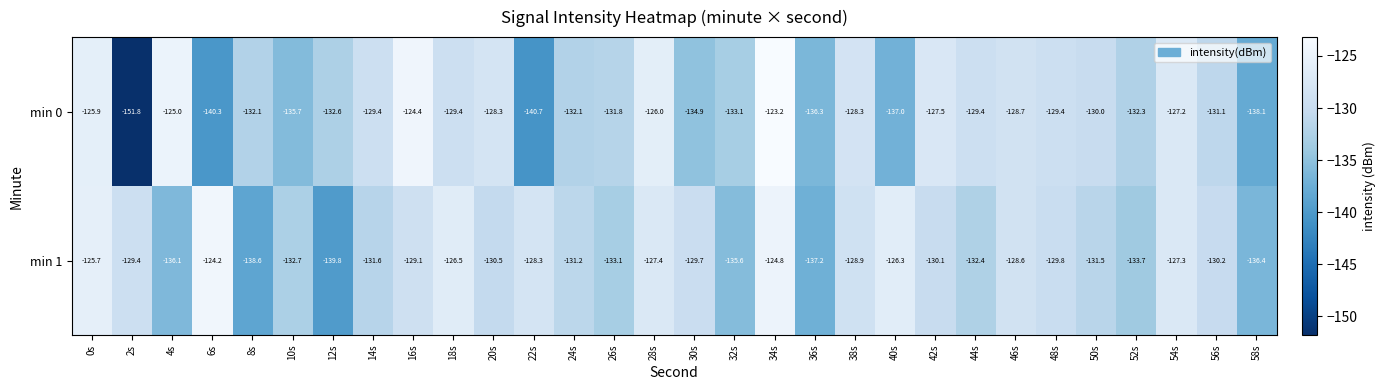

Is it true that min 0 equals -210.5 at 12s?

False